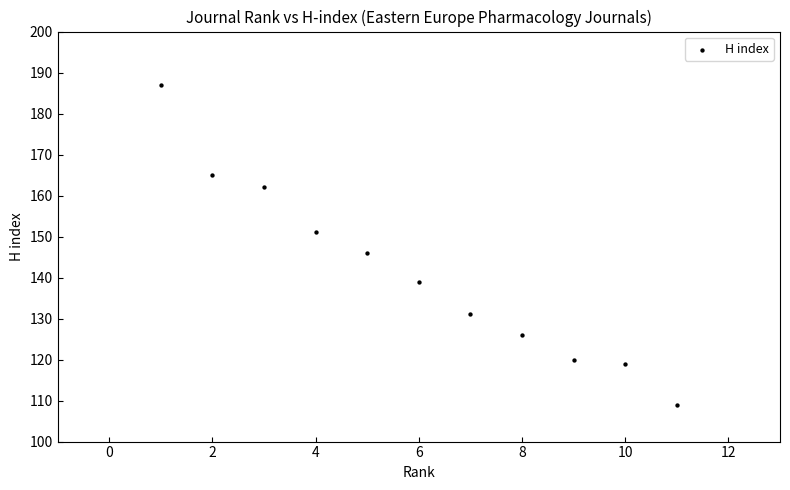

What is the range of X values (max minus min)?

10